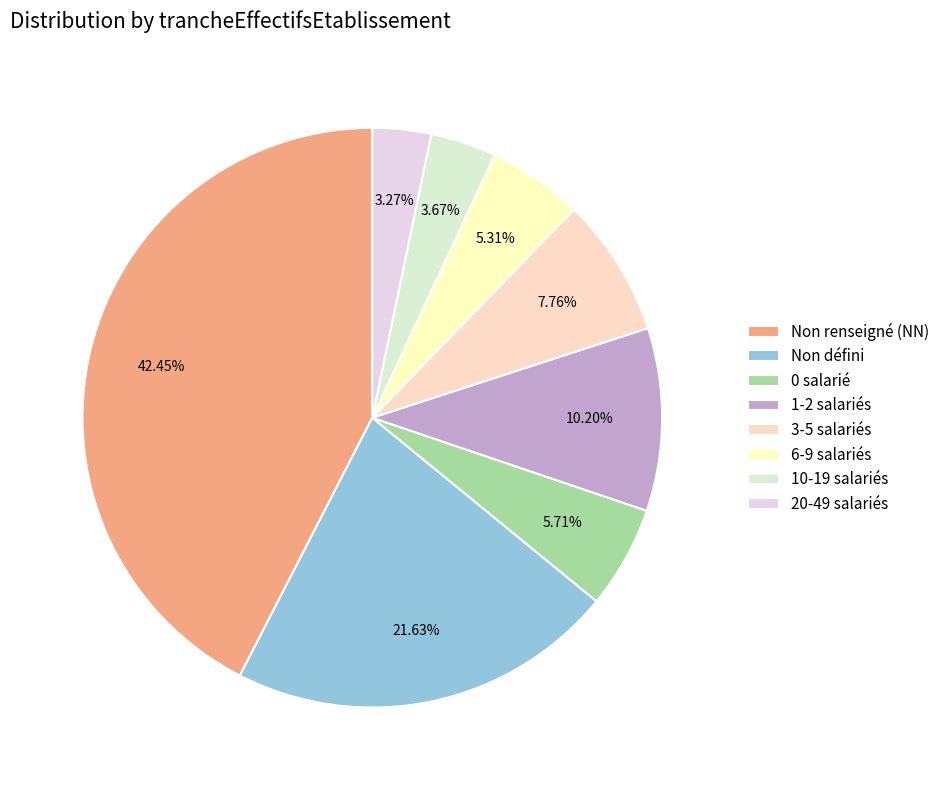

To the nearest percent, what is the difference between the largest and smallest slice percentages?

39%